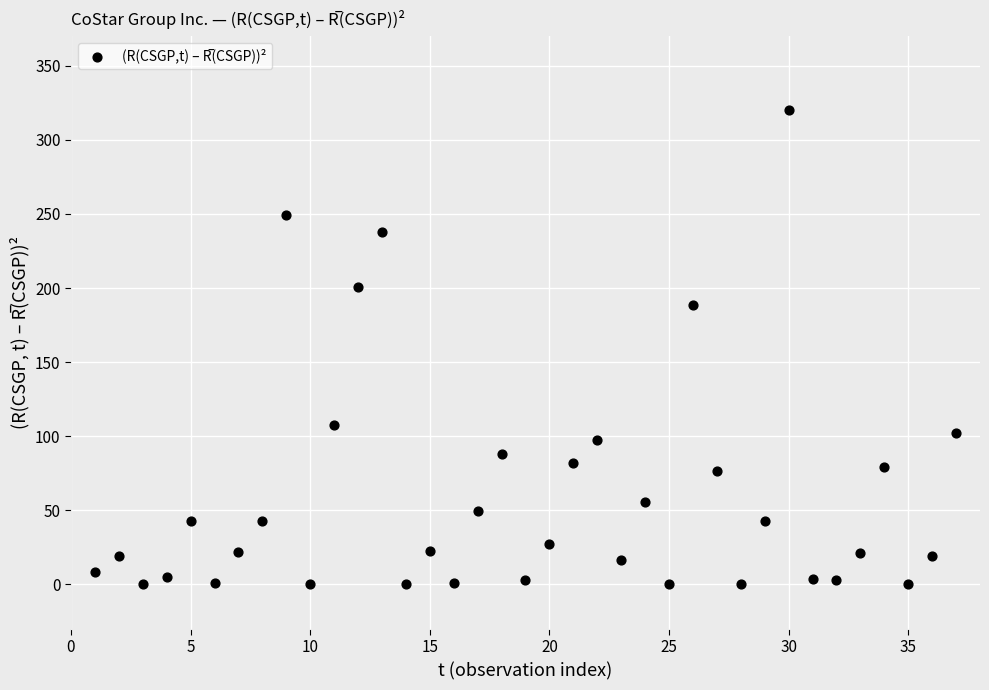

What Y value in the scatter plot is closest to 160?

188.2